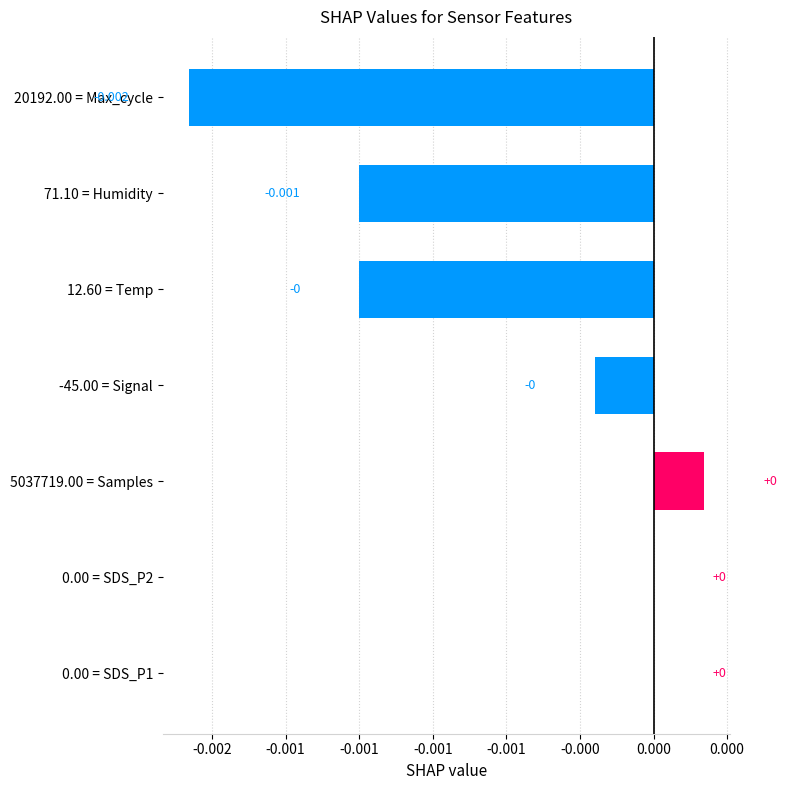

Are the bars horizontal?

Yes